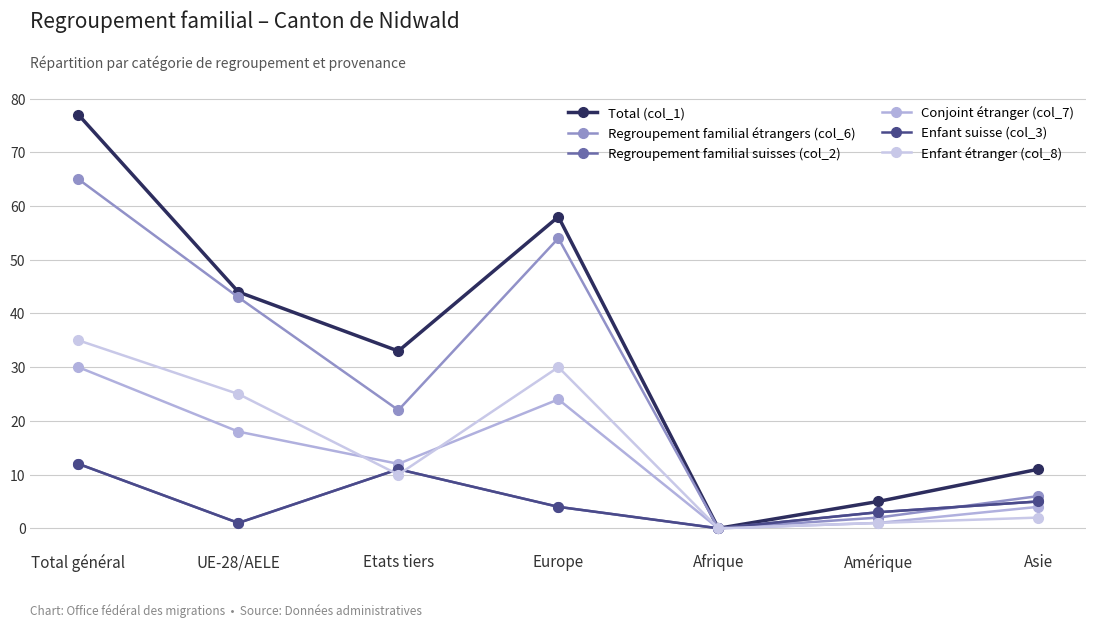

At how many categories does at least one series exceed 60?

1